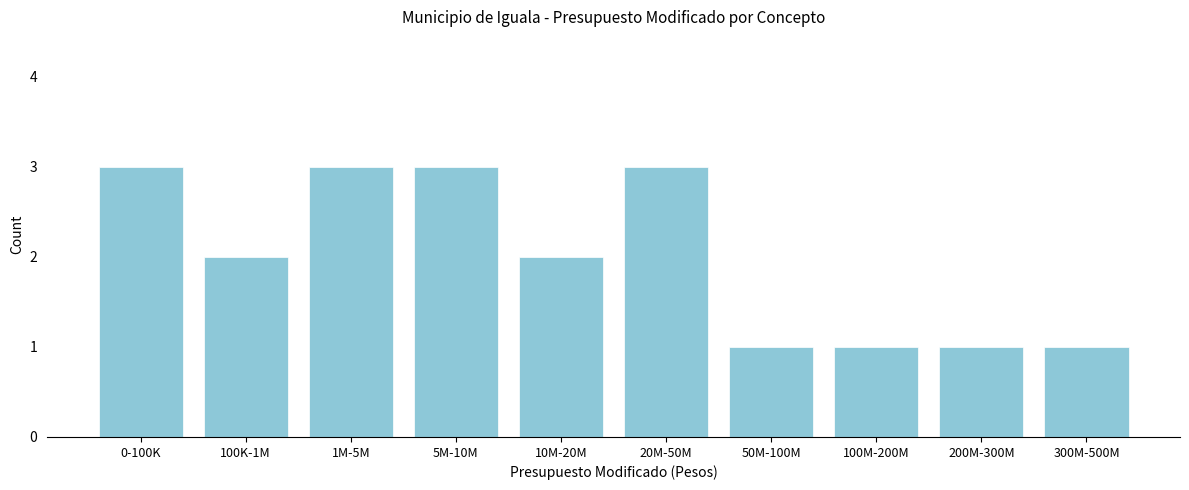

Reading right to left, transcribe all the data shown in this chart.

1	1	1	1	3	2	3	3	2	3